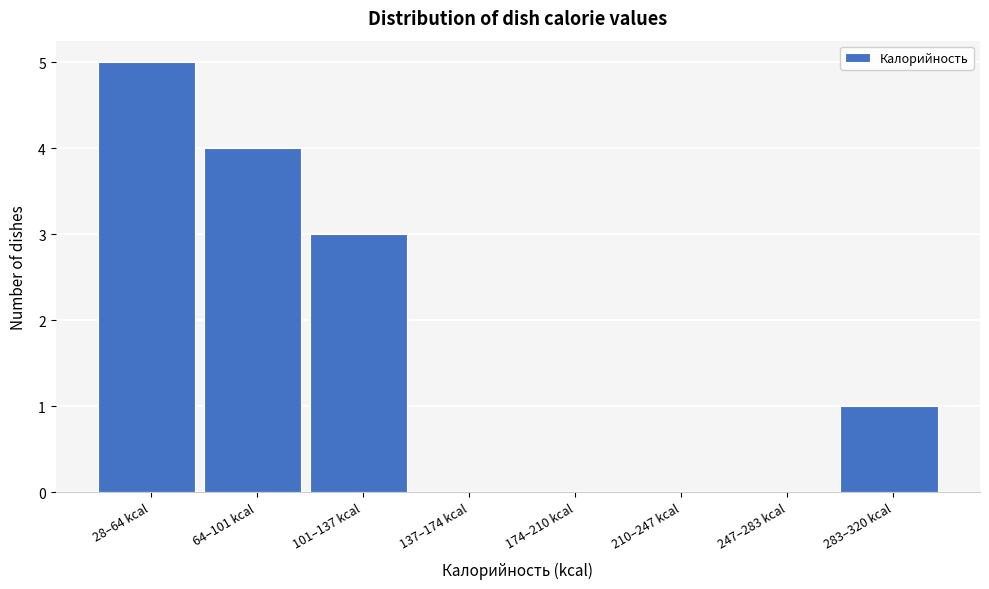

Reading right to left, list all the values displayed in this chart.

283–320 kcal=1	247–283 kcal=0	210–247 kcal=0	174–210 kcal=0	137–174 kcal=0	101–137 kcal=3	64–101 kcal=4	28–64 kcal=5